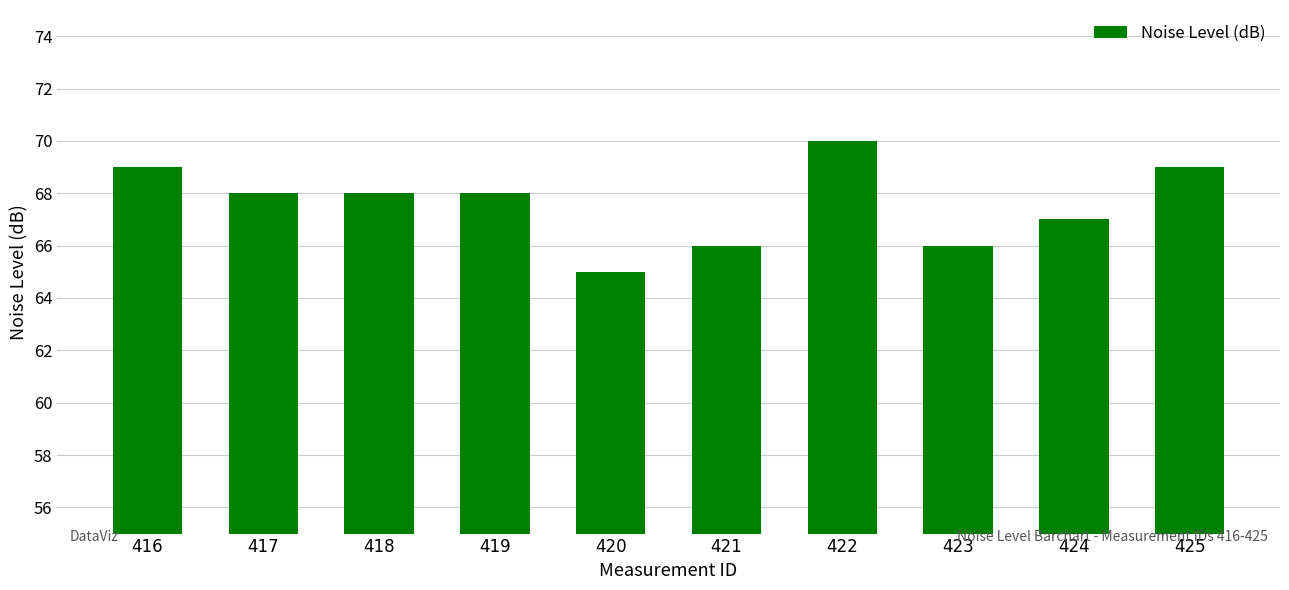

Which has a higher value, 423 or 418?

418